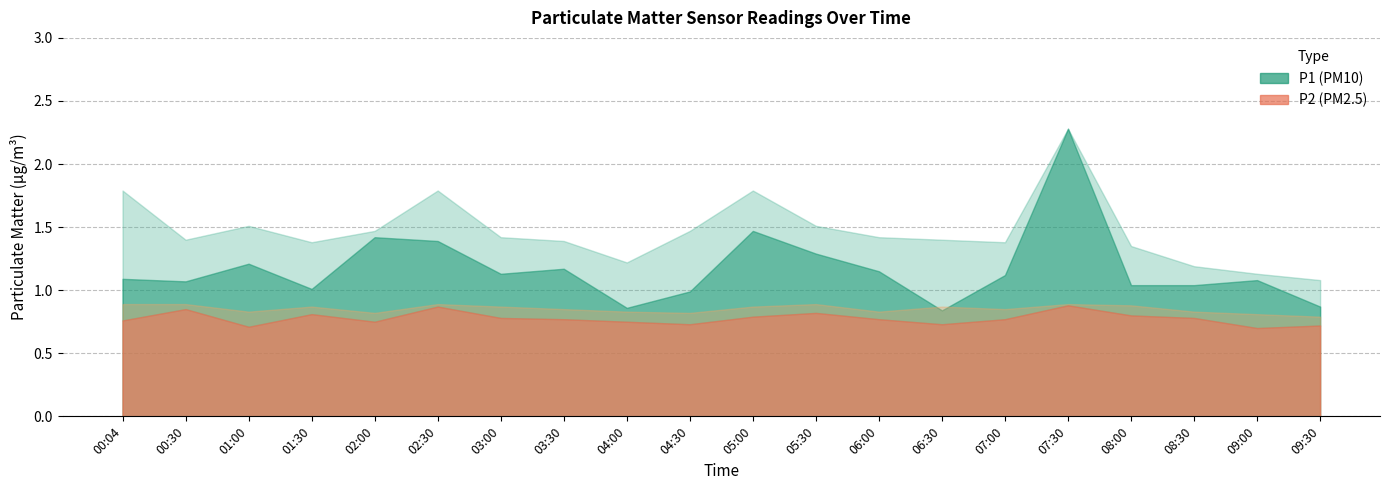

In P2, how many points are lower than both neighbors (excluding endpoints)?

5